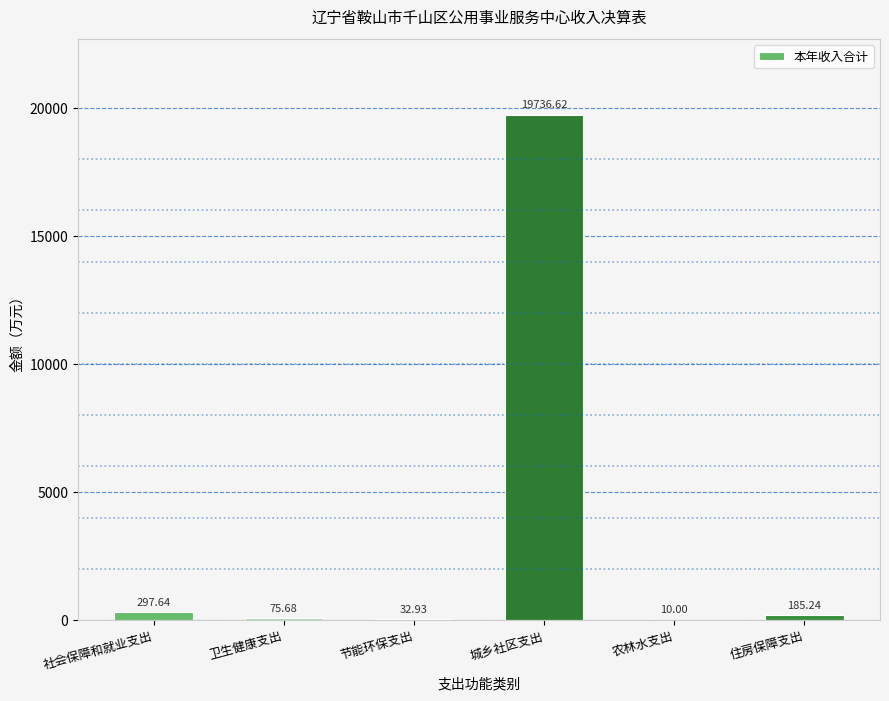

Which label corresponds to the largest value in the chart?

城乡社区支出